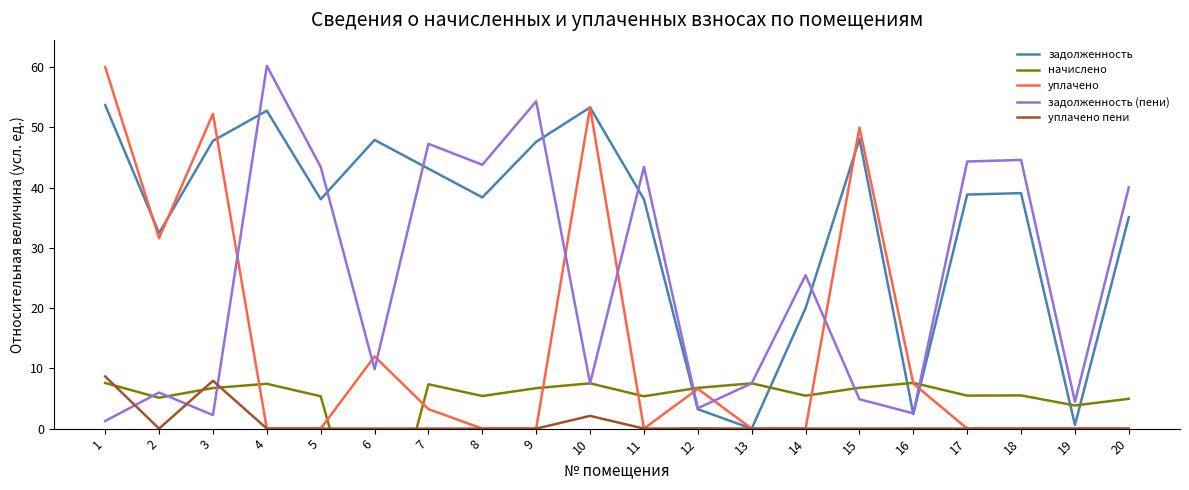

What are all the series names shown in the legend?

задолженность, начислено, уплачено, задолженность (пени), уплачено пени